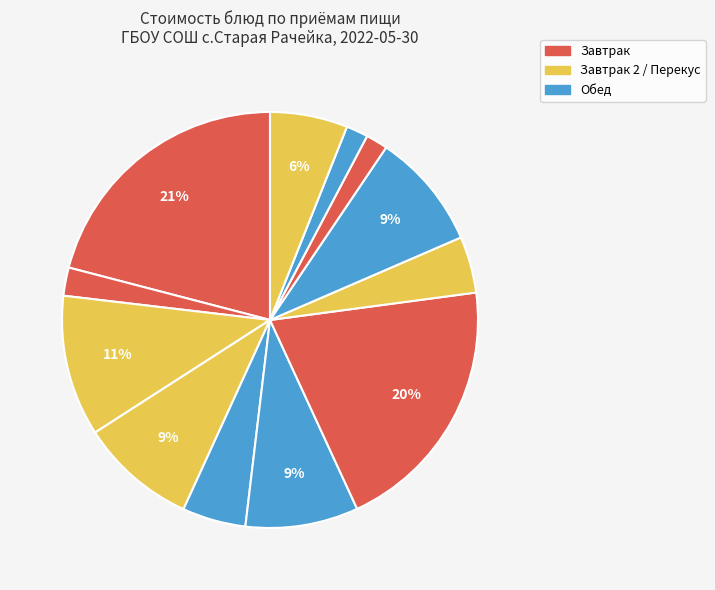

Count the number of slices in the pie.

12